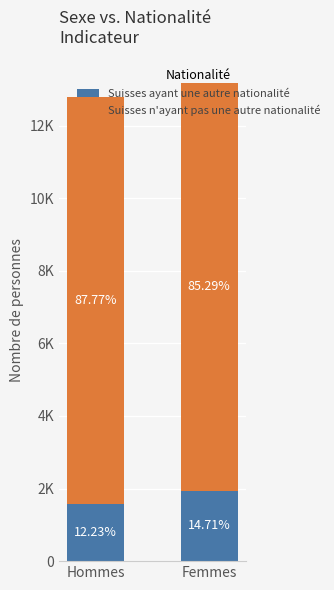

What are all the series names shown in the legend?

Suisses ayant une autre nationalité, Suisses n'ayant pas une autre nationalité